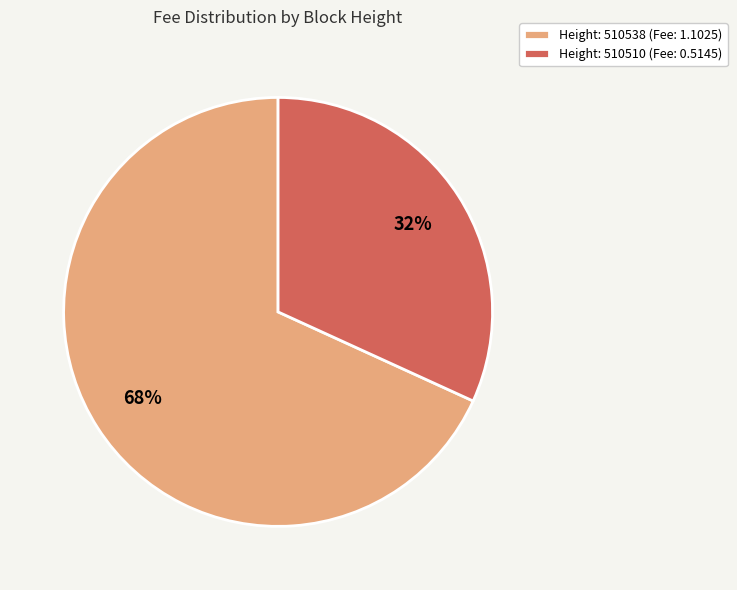

To the nearest percent, what is the average slice percentage?

50%